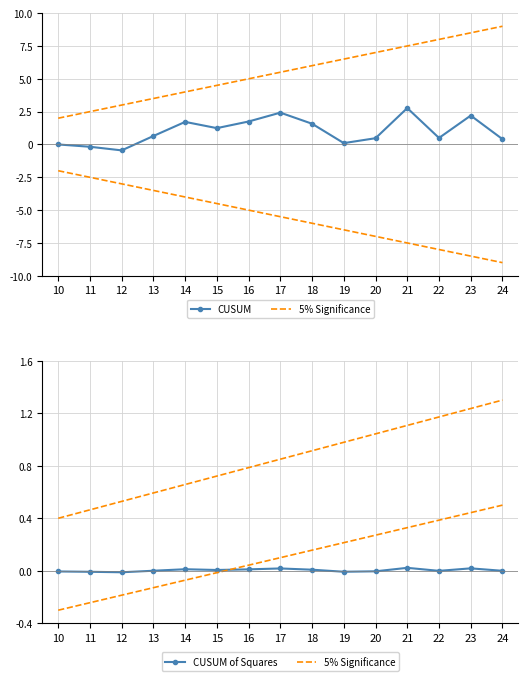

Where is the first local minimum for CUSUM?

12